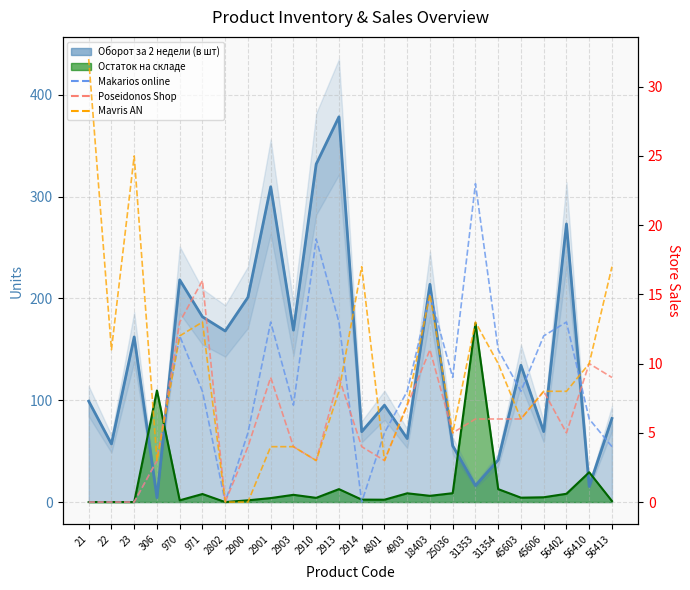

Reading right to left, what are all the values shown in this chart?

Makarios online: 56413=4	56410=6	56402=13	45606=12	45603=8	31354=11	31353=23	25036=9	18403=15	4903=8	4801=5	2914=0	2913=13	2910=19	2903=7	2901=13	2900=5	2802=0	971=8	970=12	306=3	23=0	22=0	21=0
Poseidonos Shop: 56413=9	56410=10	56402=5	45606=8	45603=6	31354=6	31353=6	25036=5	18403=11	4903=7	4801=3	2914=4	2913=9	2910=3	2903=4	2901=9	2900=4	2802=0	971=16	970=13	306=3	23=0	22=0	21=0
Mavris AN: 56413=17	56410=10	56402=8	45606=8	45603=6	31354=10	31353=13	25036=5	18403=15	4903=7	4801=3	2914=17	2913=8	2910=3	2903=4	2901=4	2900=0	2802=0	971=13	970=12	306=3	23=25	22=11	21=32